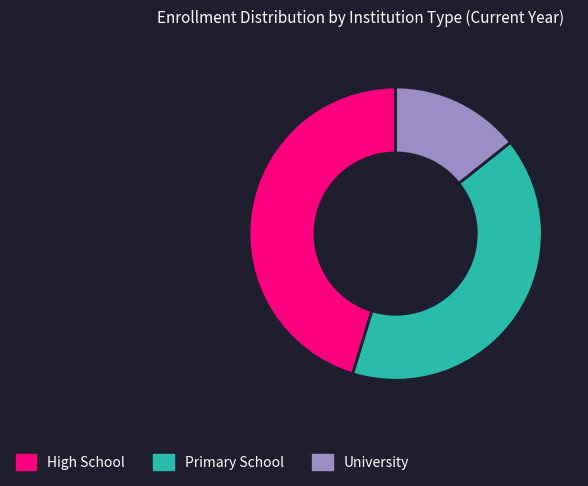

Rank the categories by value from highest to lowest.

High School, Primary School, University